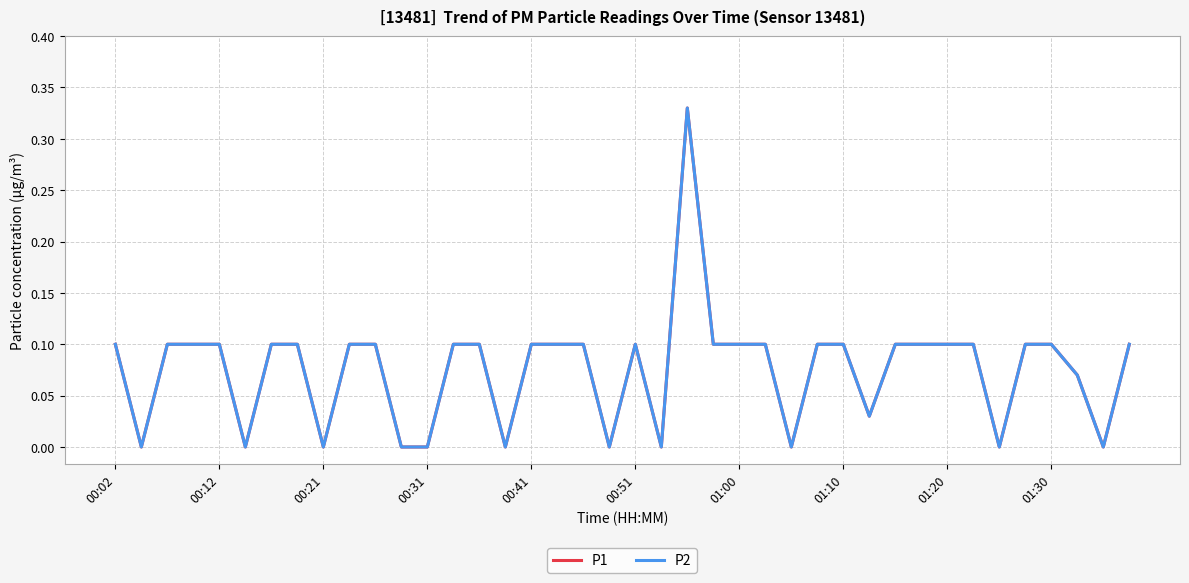

How many lines are shown in the chart?

2